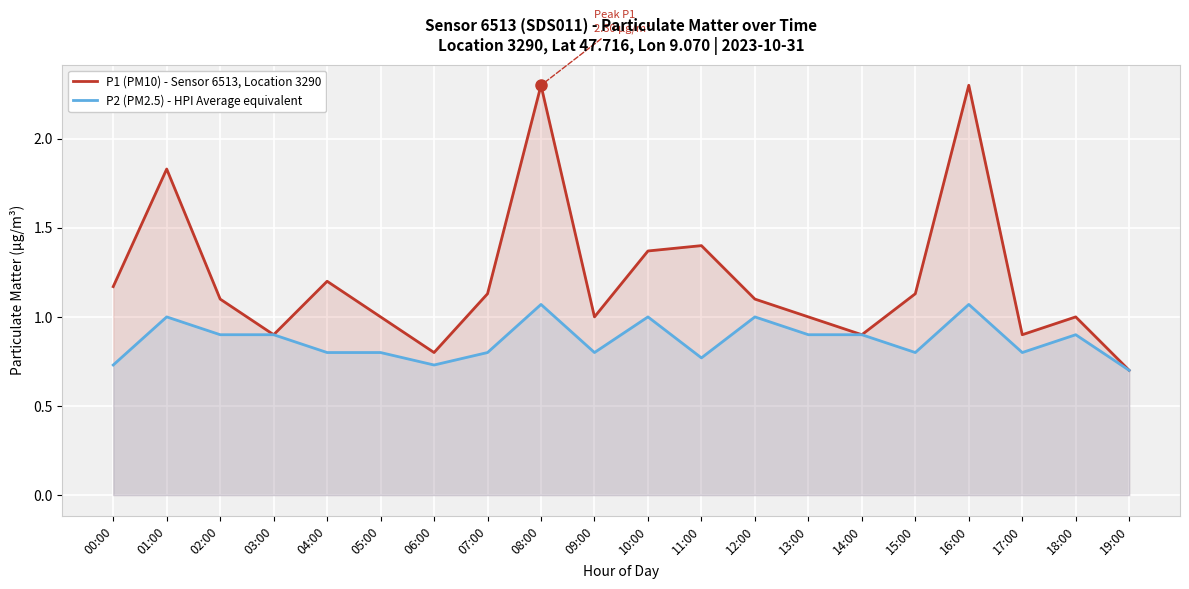

True or false: P1 (PM10) - Sensor 6513, Location 3290 has more than 0 interior local peaks.

True